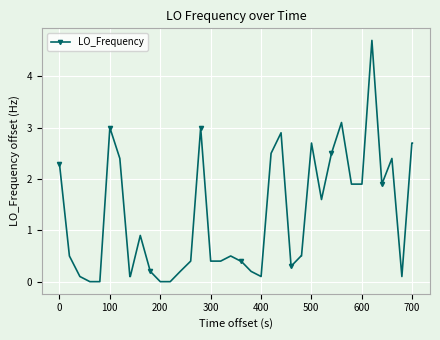

What is the maximum value shown in the chart?

4.7